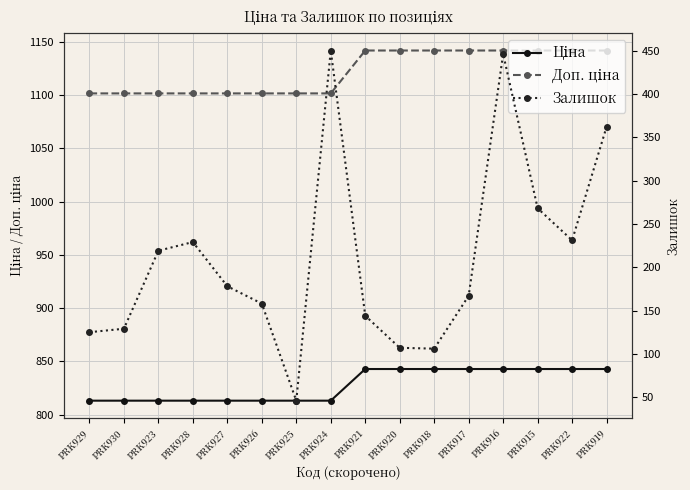

What is the sum of the Залишок values at PRK926 and PRK922?

389.0